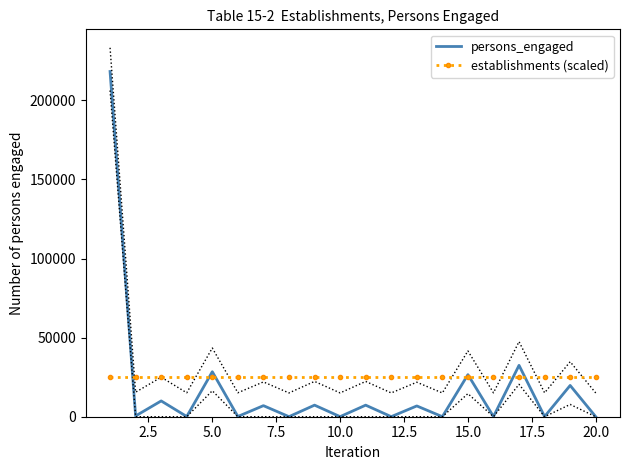

Which series has the largest total across all categories?

establishments (scaled)